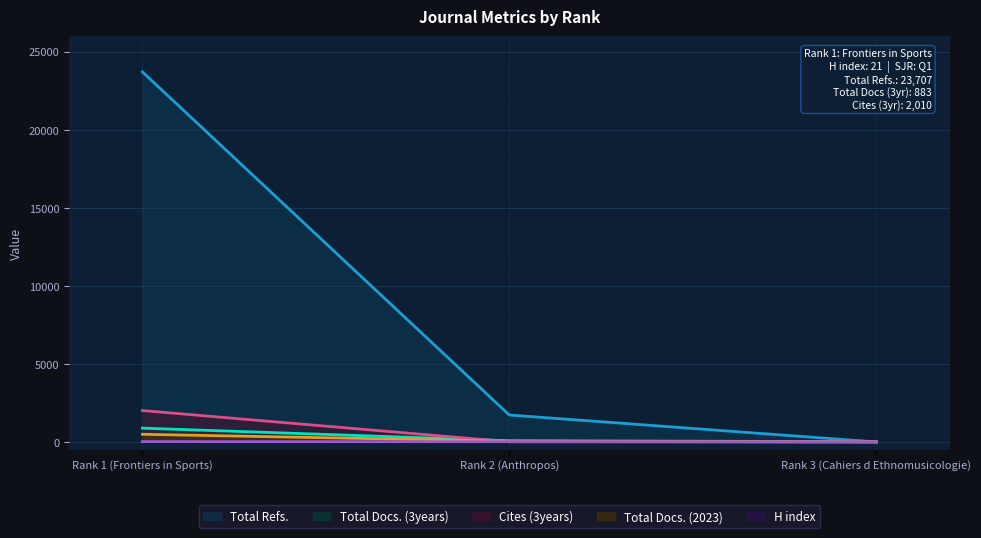

Between Rank 1 (Frontiers in Sports) and Rank 2 (Anthropos), which series saw the biggest shift?

Total Refs.